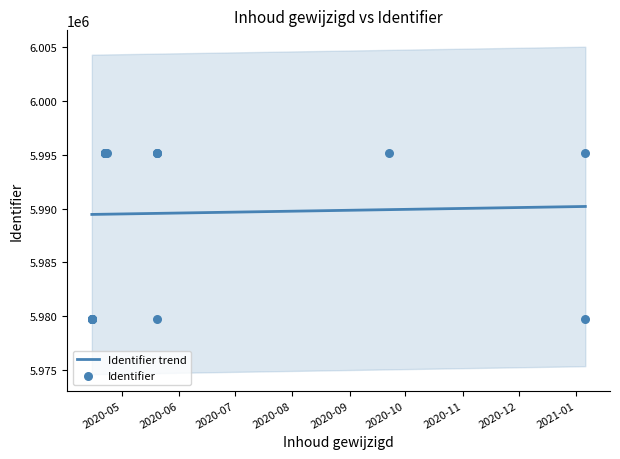

What is the change in value from 2020-05-20 to 2020-04-22?

-1